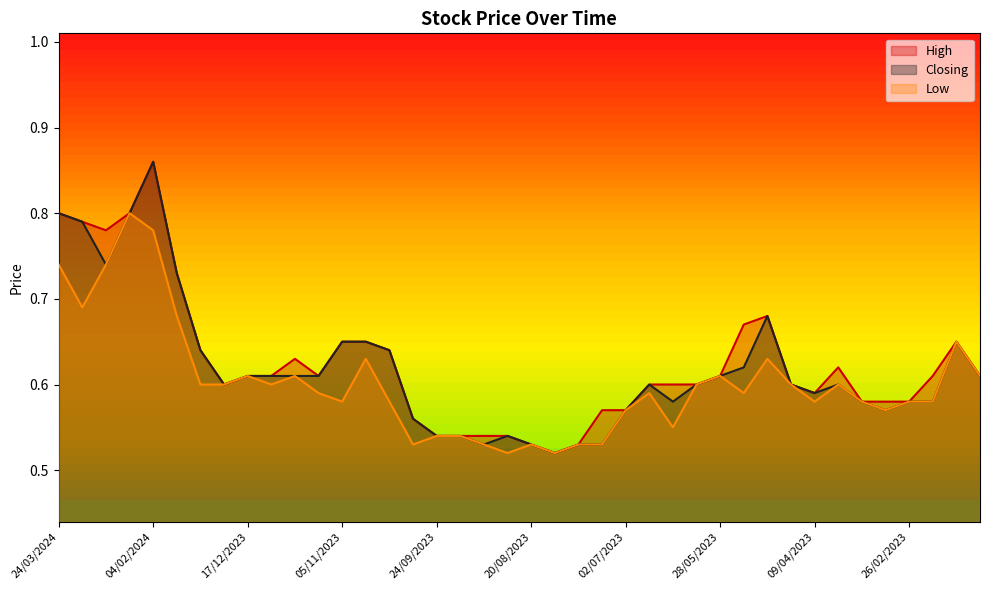

What are all the series names shown in the legend?

High, Closing, Low